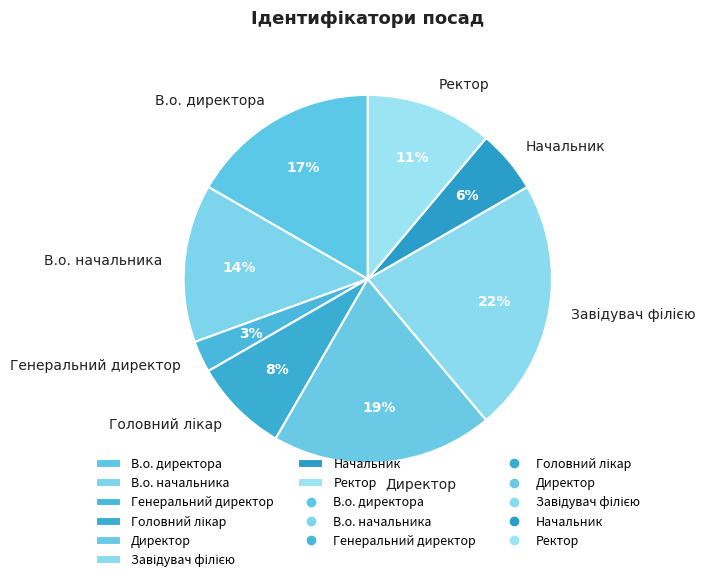

Between Начальник and Директор, which is larger?

Директор